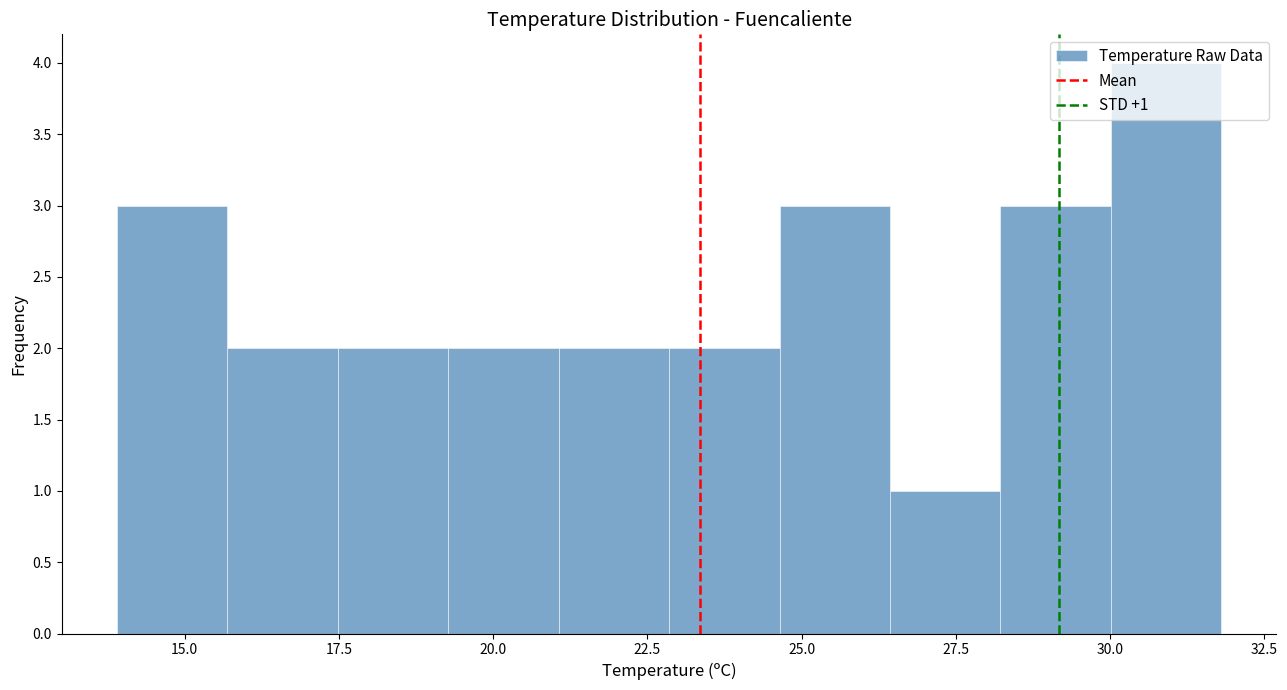

Read against the x-axis, roughly where is the centre of the tallest bar?

31.0